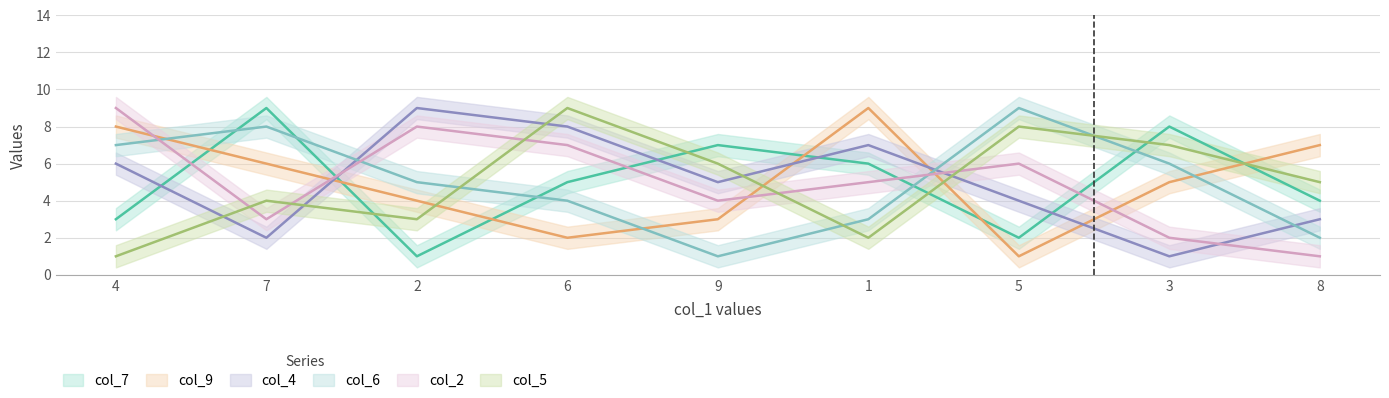

Reading left to right, transcribe all the data shown in this chart.

col_7: 4=3	7=9	2=1	6=5	9=7	1=6	5=2	3=8	8=4
col_9: 4=8	7=6	2=4	6=2	9=3	1=9	5=1	3=5	8=7
col_4: 4=6	7=2	2=9	6=8	9=5	1=7	5=4	3=1	8=3
col_6: 4=7	7=8	2=5	6=4	9=1	1=3	5=9	3=6	8=2
col_2: 4=9	7=3	2=8	6=7	9=4	1=5	5=6	3=2	8=1
col_5: 4=1	7=4	2=3	6=9	9=6	1=2	5=8	3=7	8=5